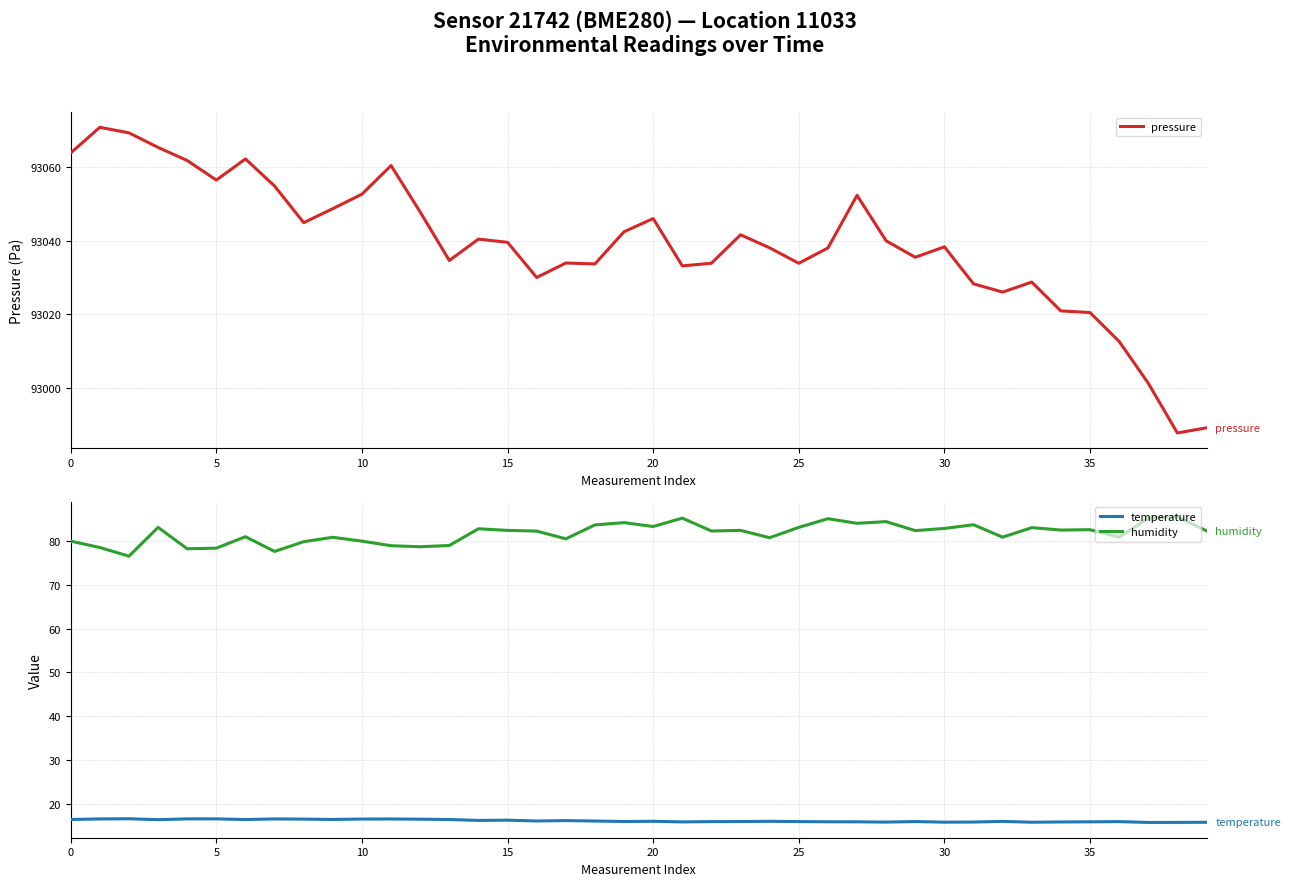

What is the total value across all series at 27?

93152.2